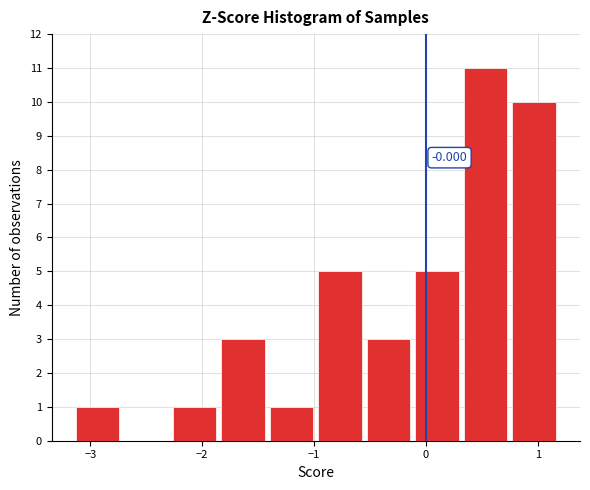

Over which range of the x-axis is the bar tallest?

0.3 to 0.7